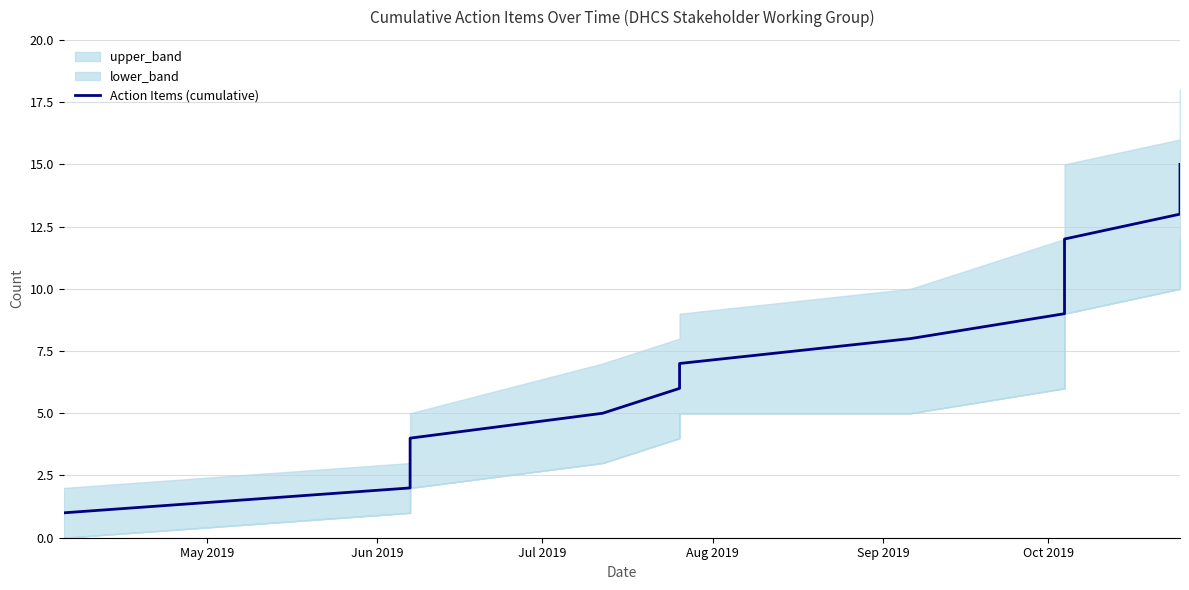

True or false: the data has more than 0 interior local peaks.

False